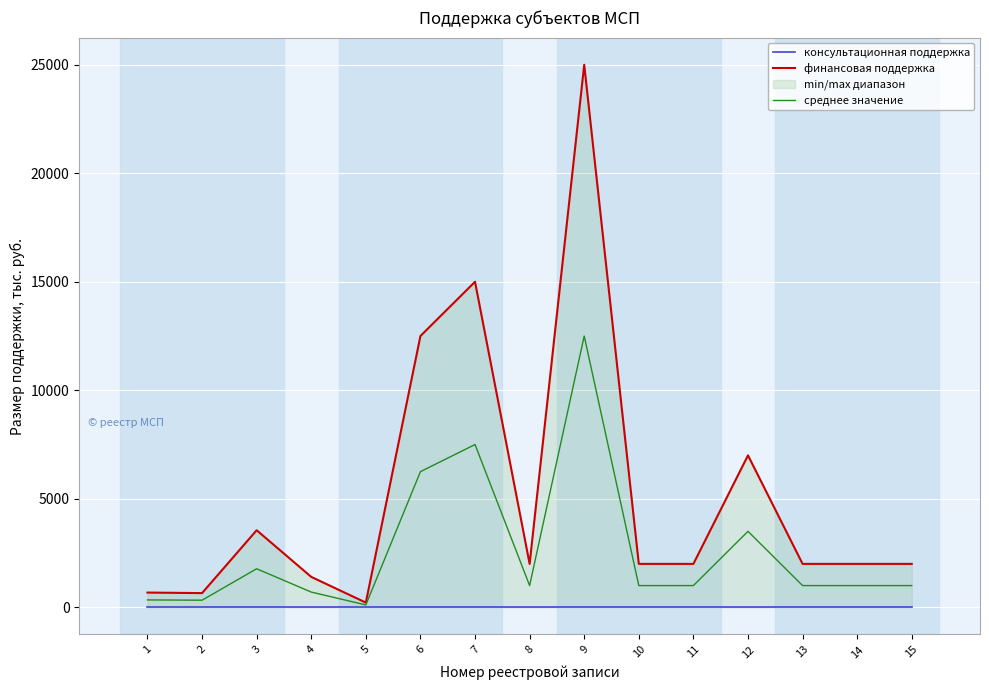

Rank the series by their average value, from lowest to highest.

консультационная поддержка, среднее значение, финансовая поддержка